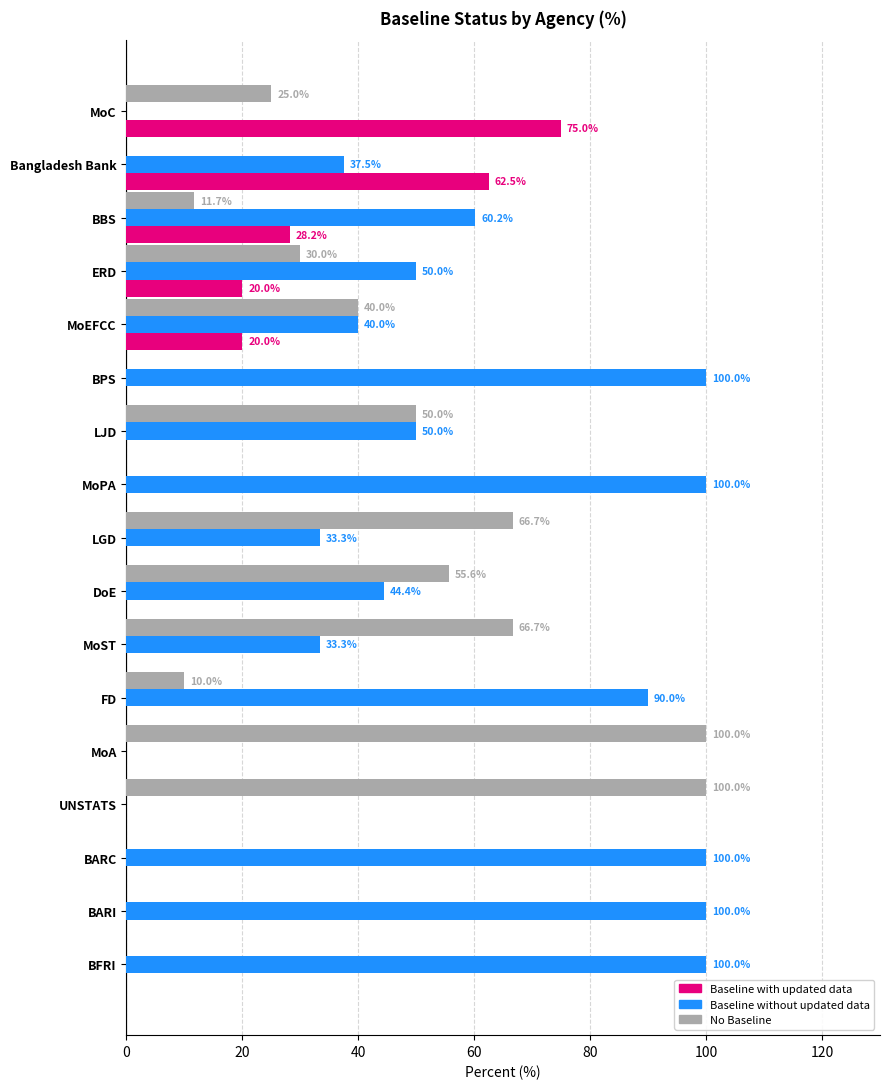

What is the highest value of the No Baseline series?

100.0